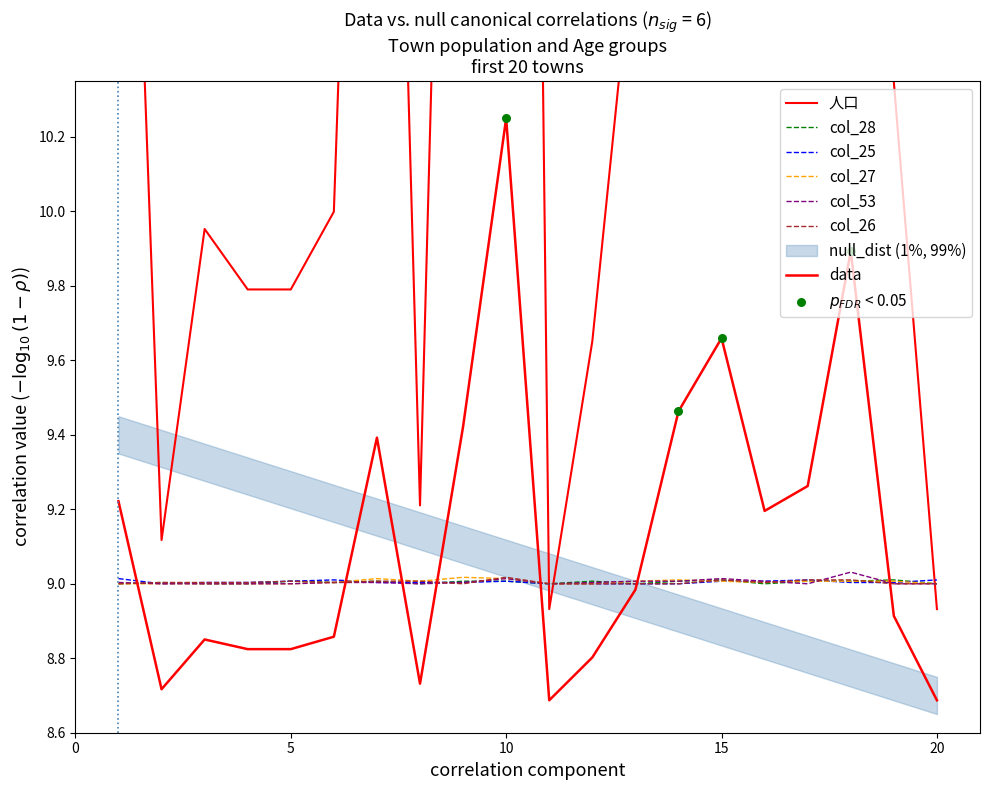

Is the value of col_26 at 1 greater than the value of col_28 at 10?

No